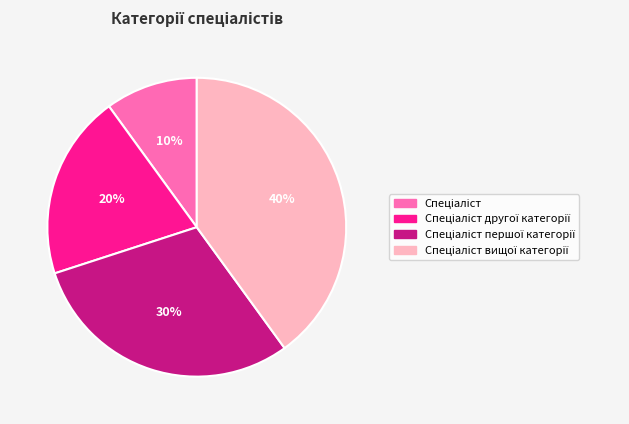

Does any single category account for the majority?

No